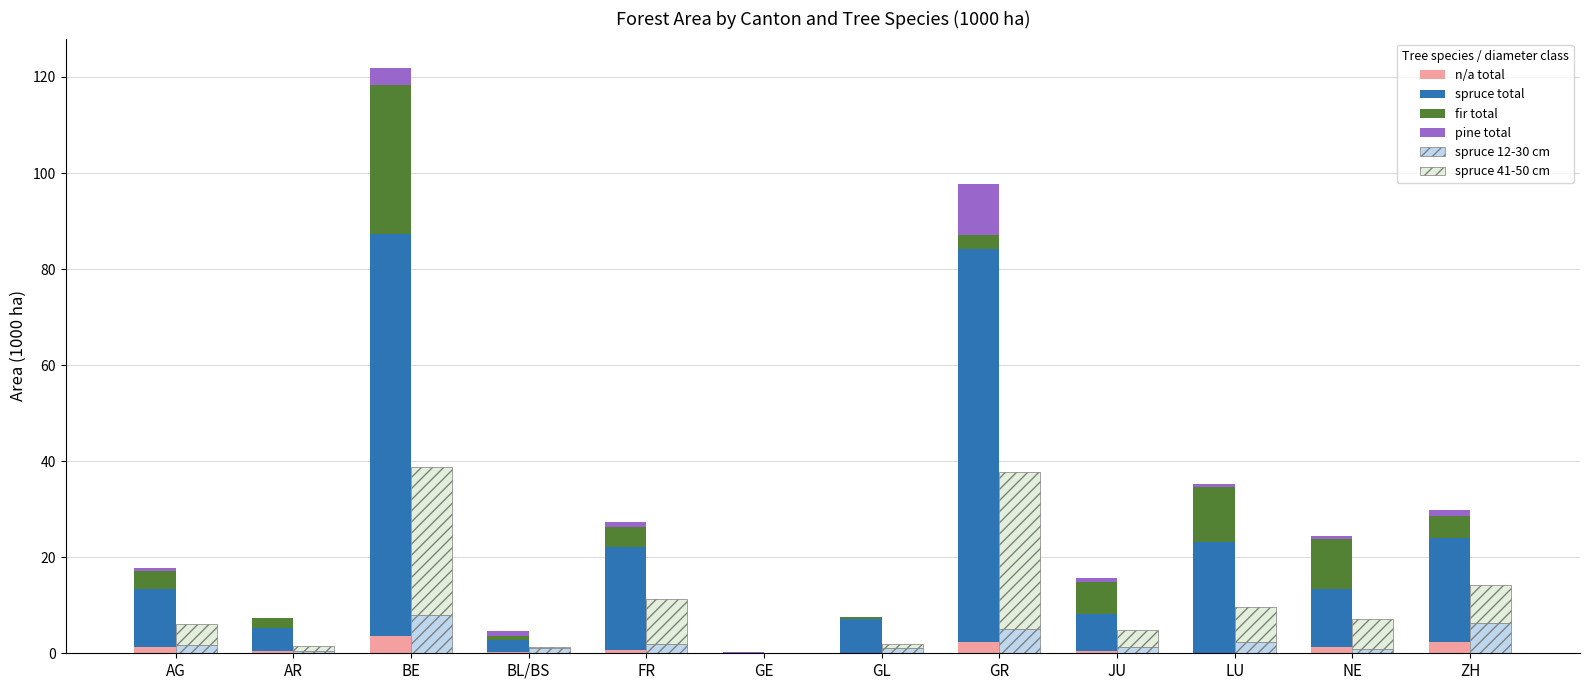

Count the number of categories in the chart.

12